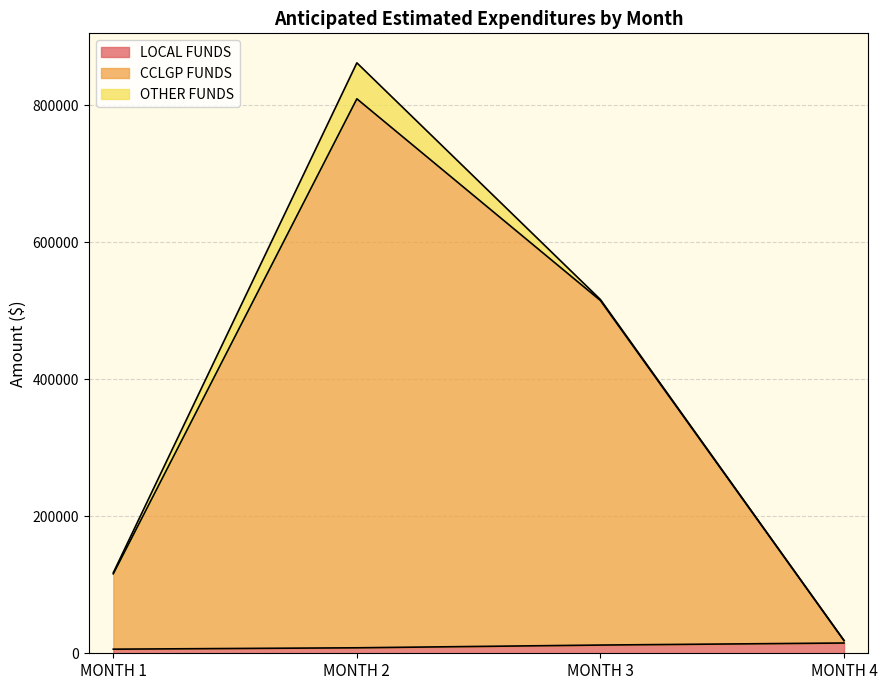

Is it true that LOCAL FUNDS equals 8000 at MONTH 2?

True